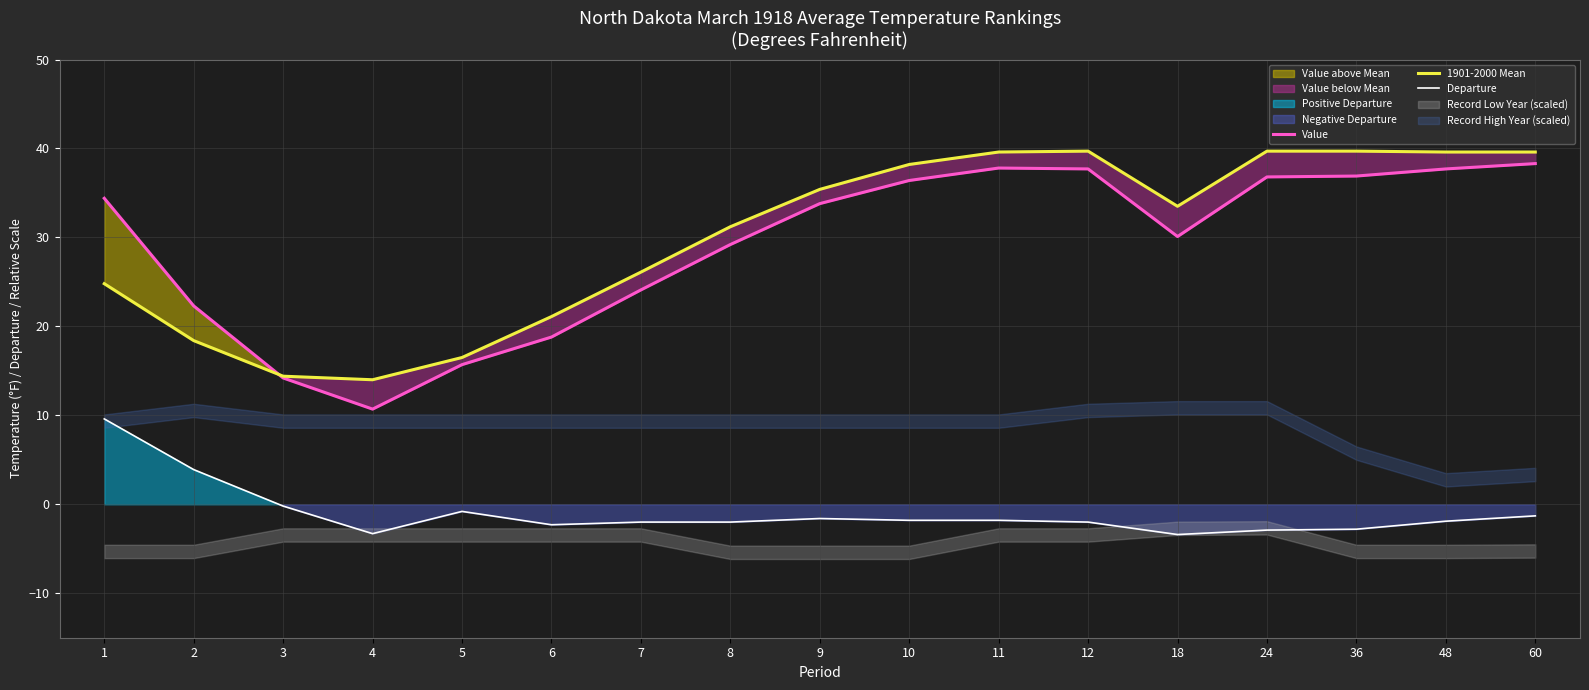

What is the greatest value displayed?

39.7